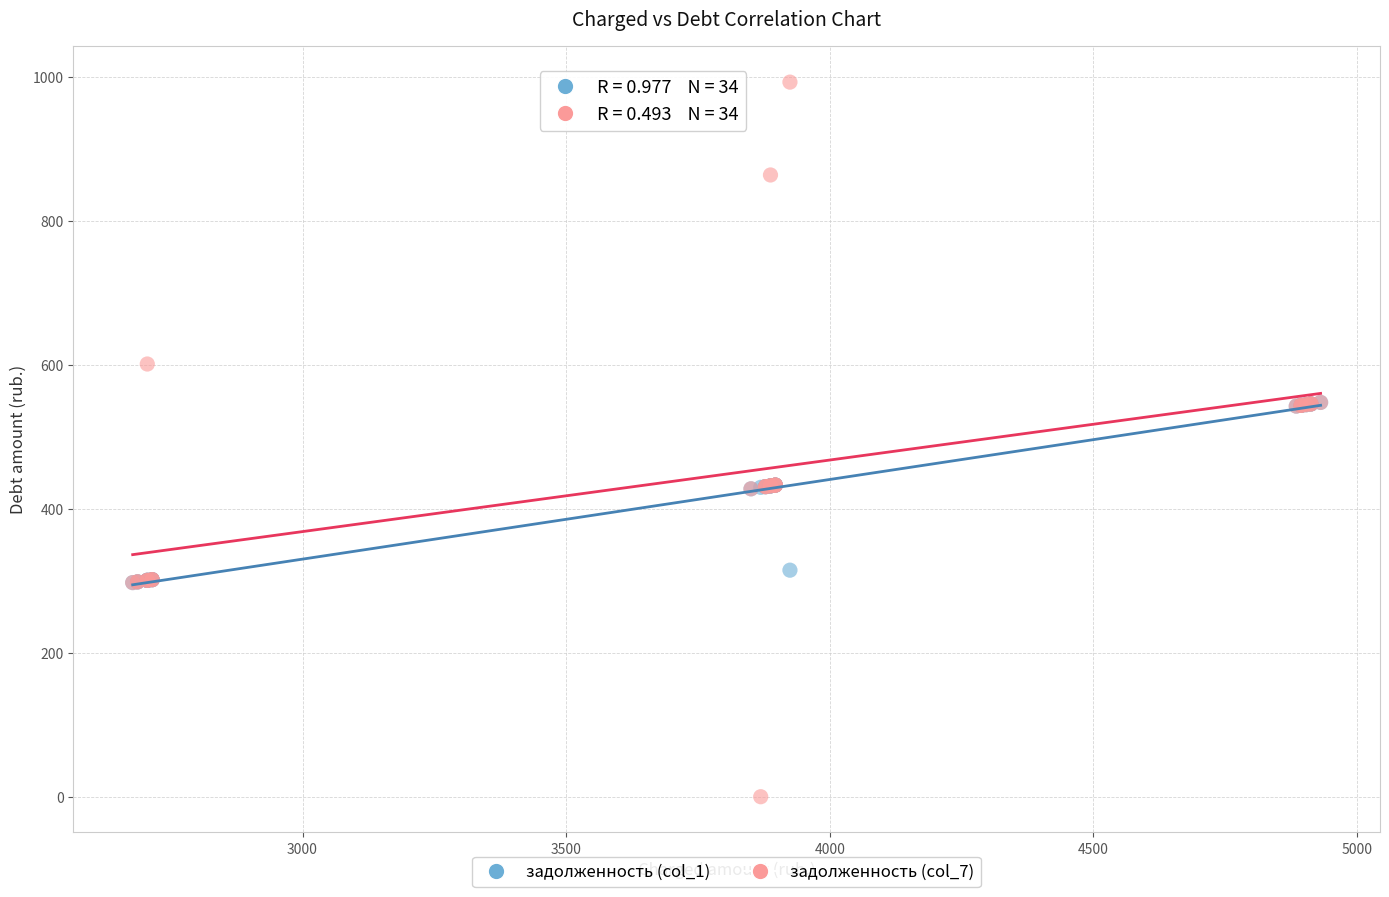

Which series contains the lowest Y value?

задолженность (col_7)